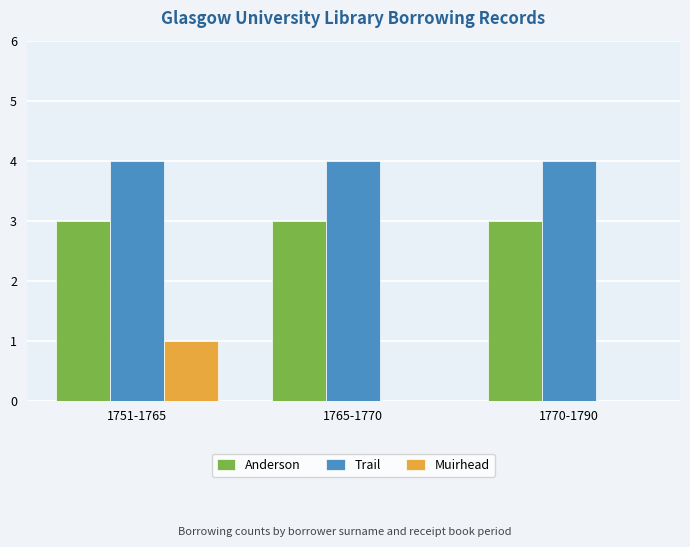

The Anderson series shows 4 at 1765-1770. True or false?

False